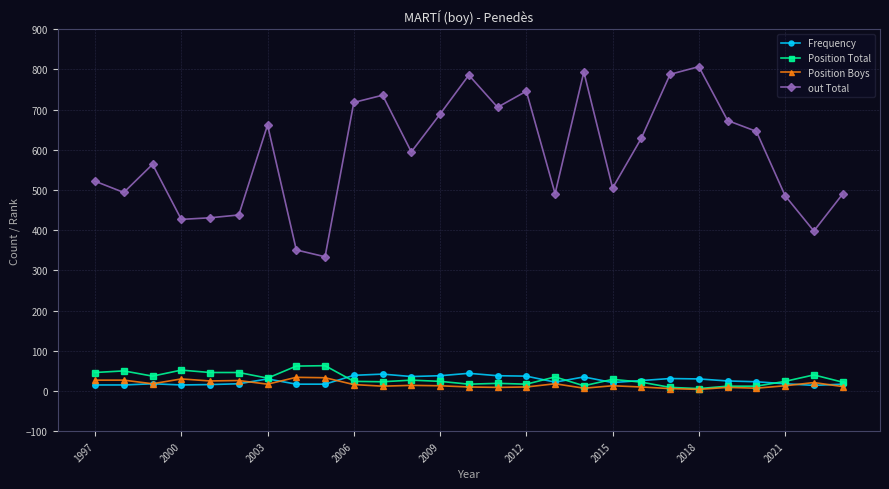

Which series has the largest total across all categories?

out Total